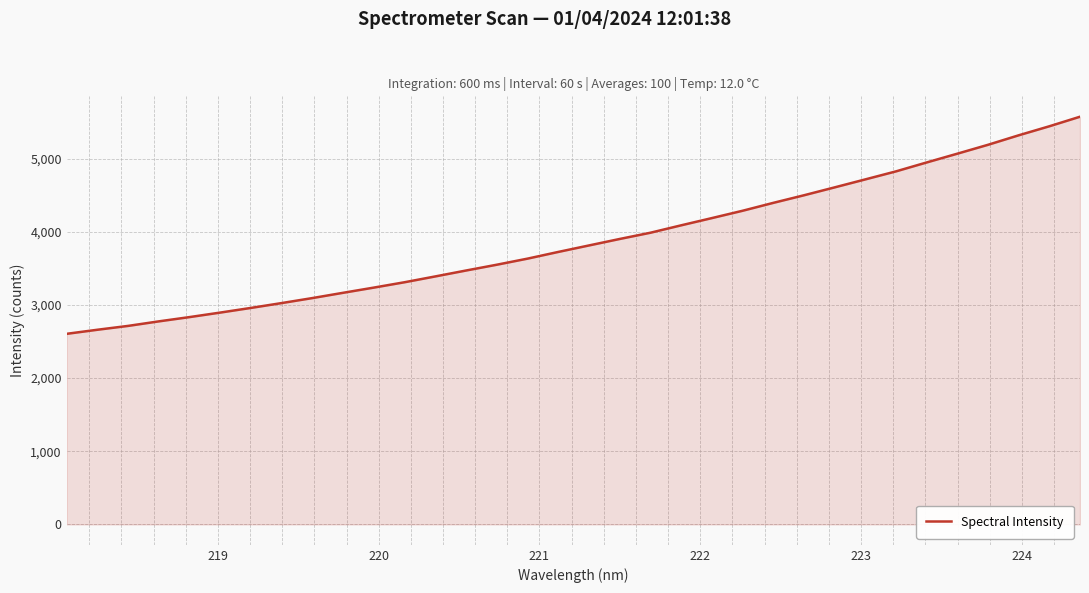

True or false: the data has more than 0 interior local peaks.

False